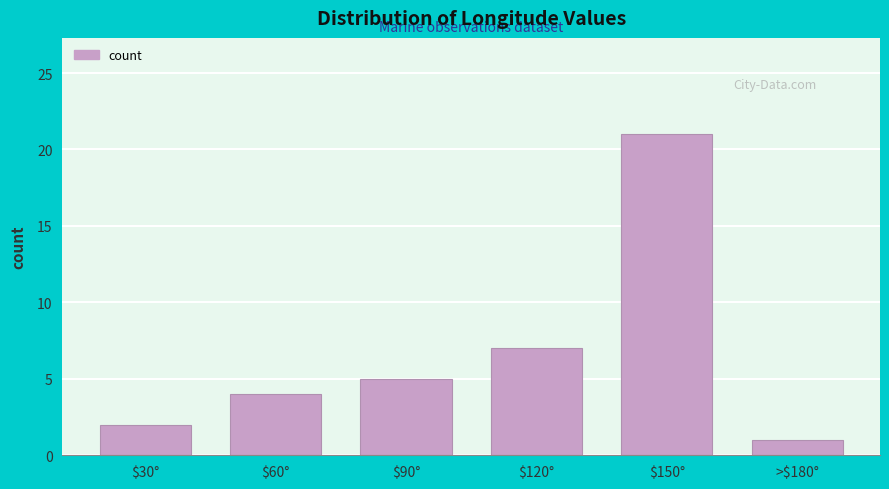

Reading left to right, extract all data points from this chart.

2	4	5	7	21	1